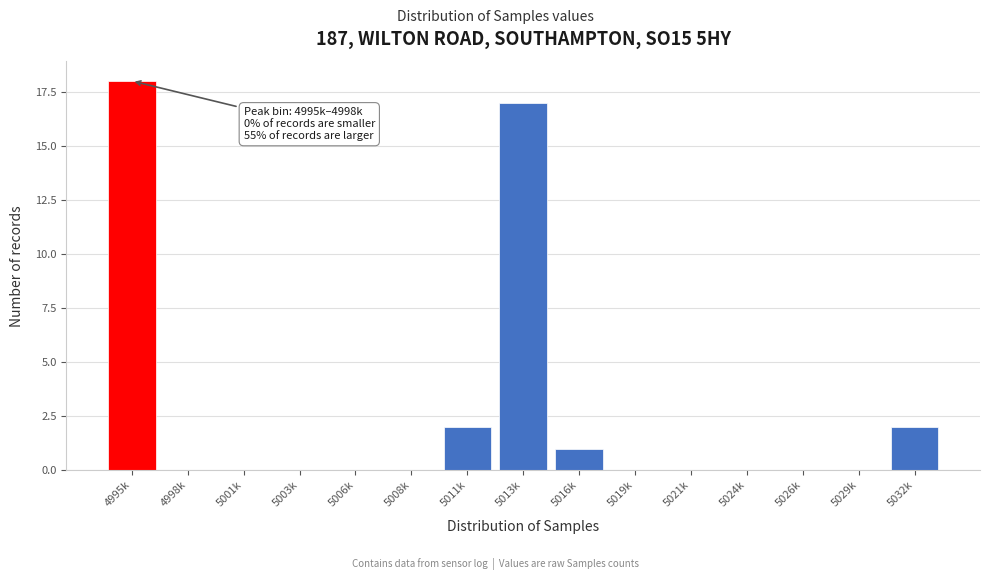

Reading left to right, extract all data points from this chart.

4995k=18	4998k=0	5001k=0	5003k=0	5006k=0	5008k=0	5011k=2	5013k=17	5016k=1	5019k=0	5021k=0	5024k=0	5026k=0	5029k=0	5032k=2